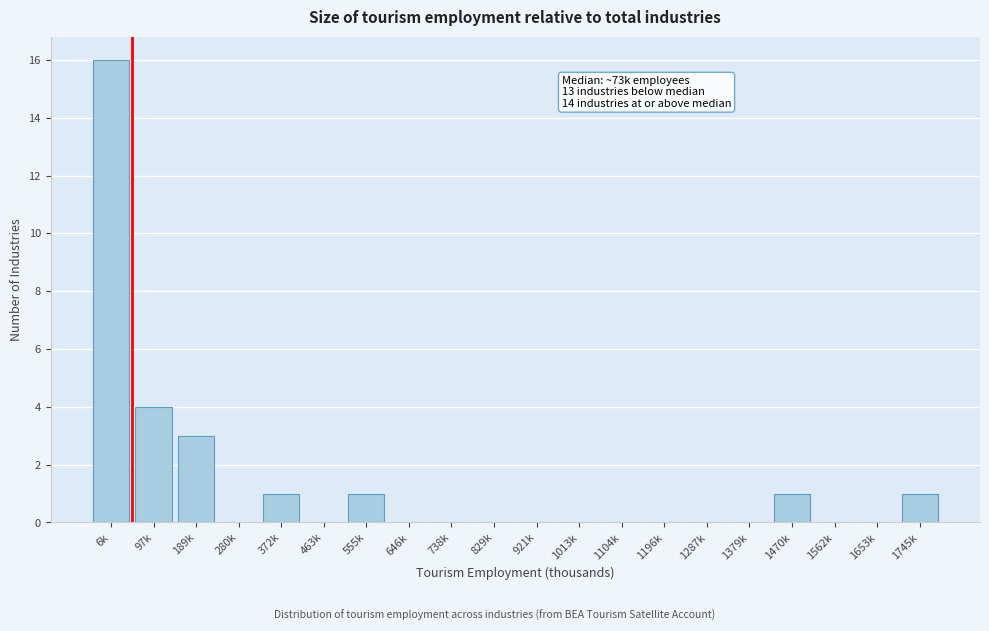

Reading left to right, transcribe all the data shown in this chart.

6k=16	97k=4	189k=3	280k=0	372k=1	463k=0	555k=1	646k=0	738k=0	829k=0	921k=0	1013k=0	1104k=0	1196k=0	1287k=0	1379k=0	1470k=1	1562k=0	1653k=0	1745k=1